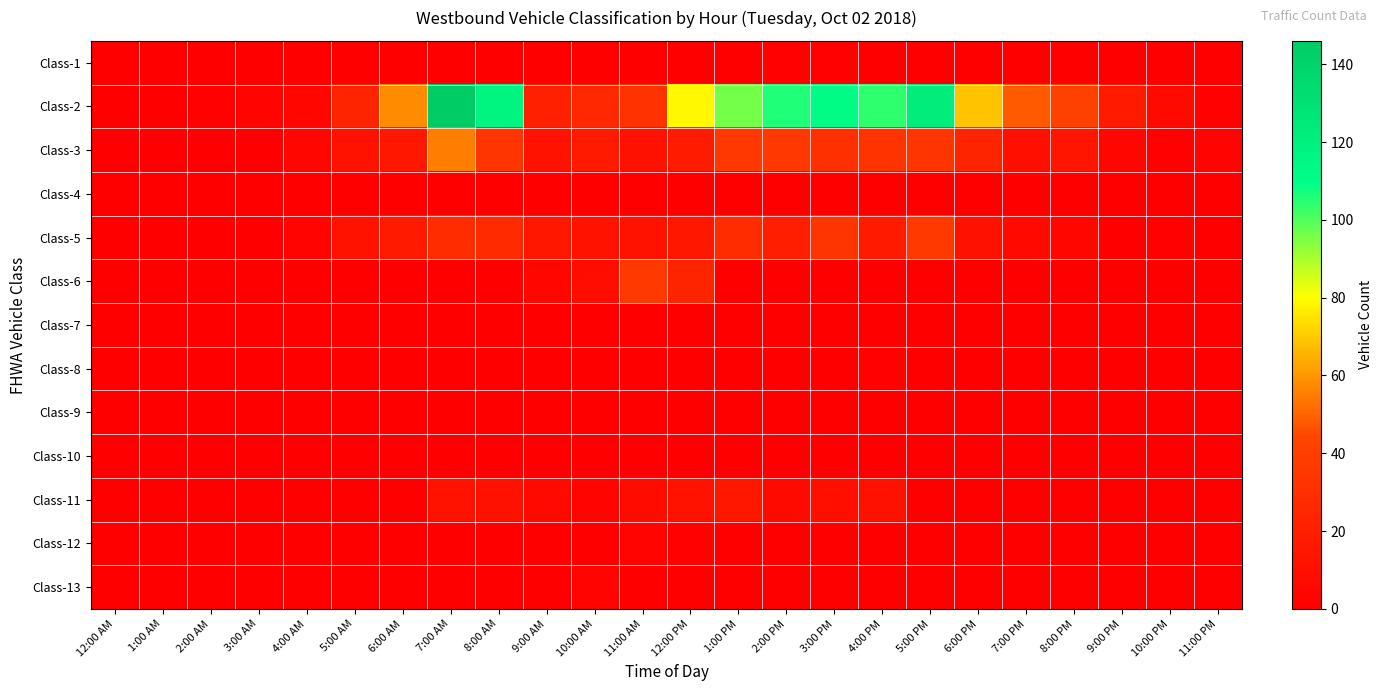

Which has a higher value, 8:00 PM or 6:00 PM?

8:00 PM